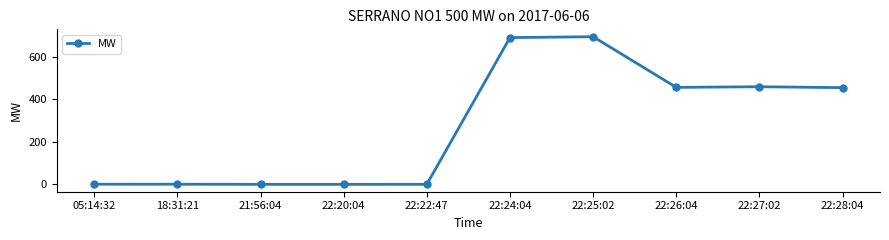

What is the maximum value shown in the chart?

693.6